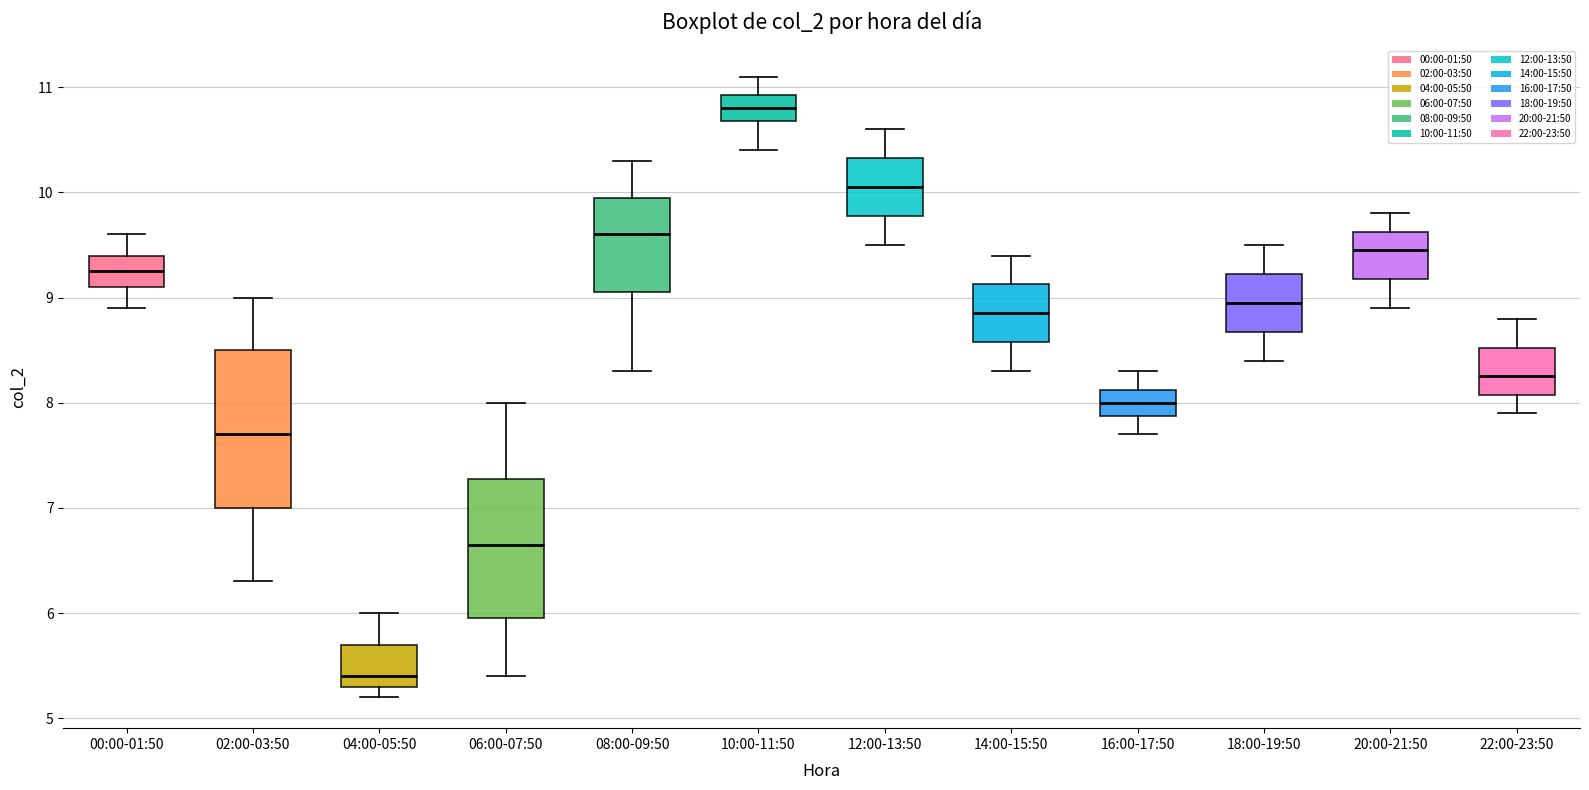

Which box is the tallest, from its lower edge to its upper edge?

02:00-03:50